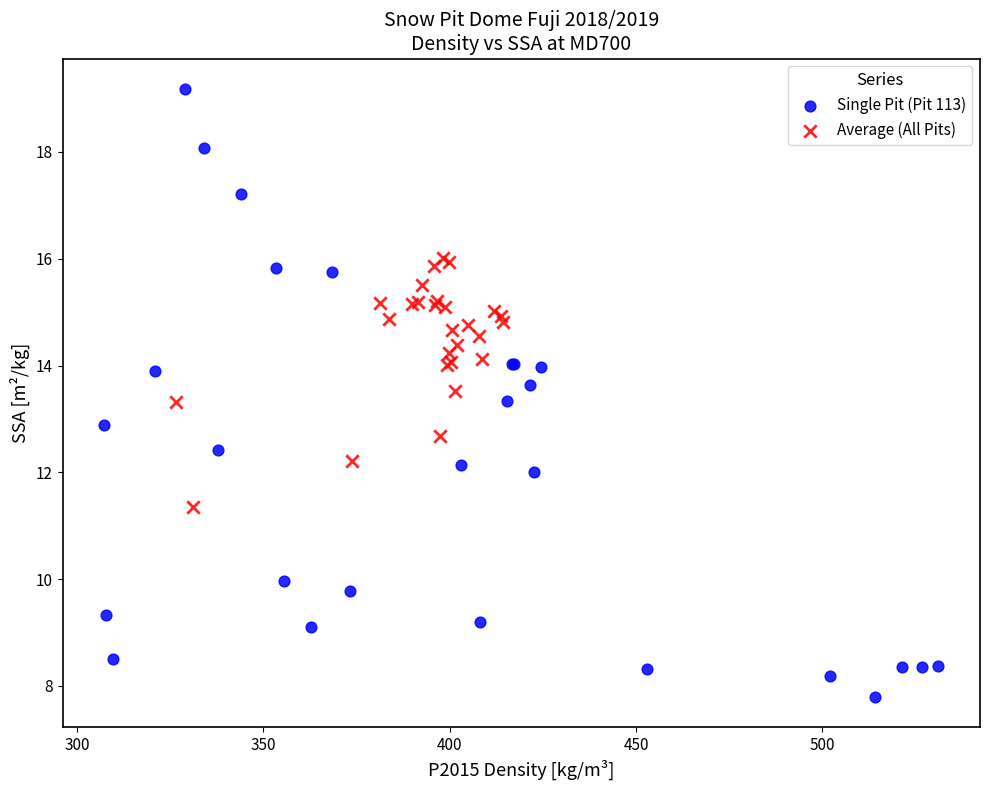

Which series reaches the maximum Y coordinate?

Single Pit (Pit 113)